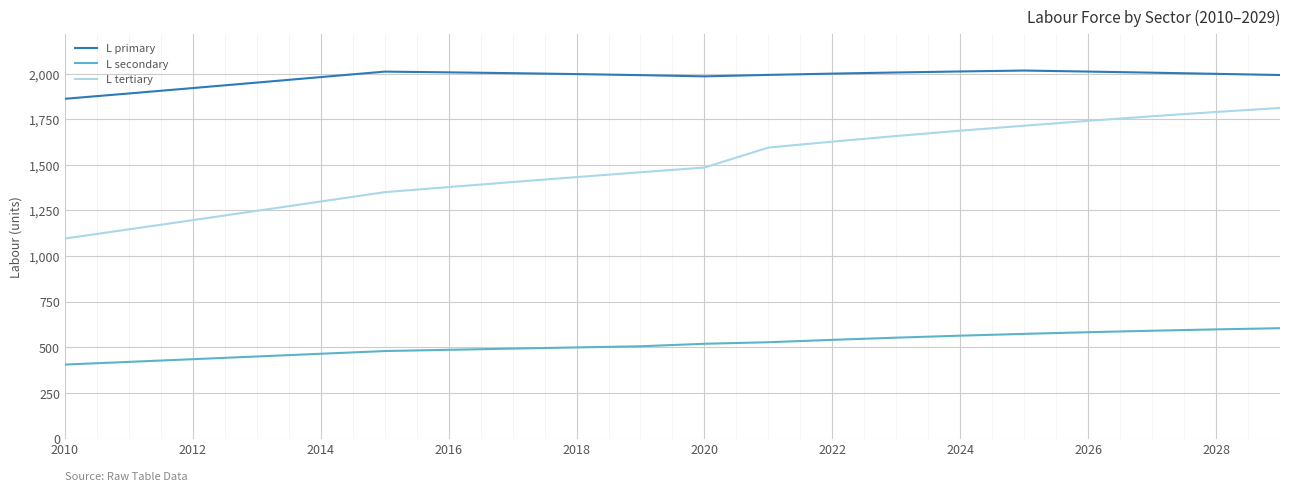

True or false: L primary and L tertiary cross at least once.

False